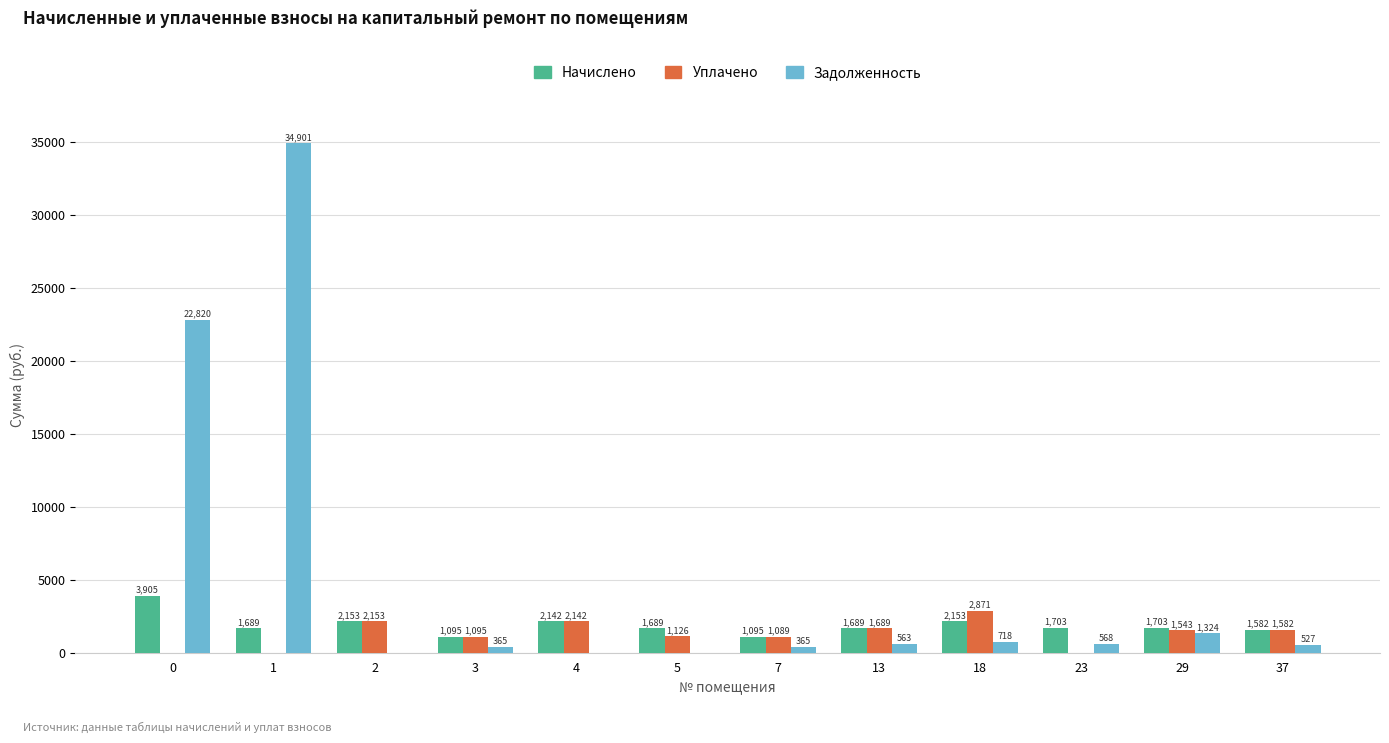

Which series changed the most between 3 and 29?

Задолженность